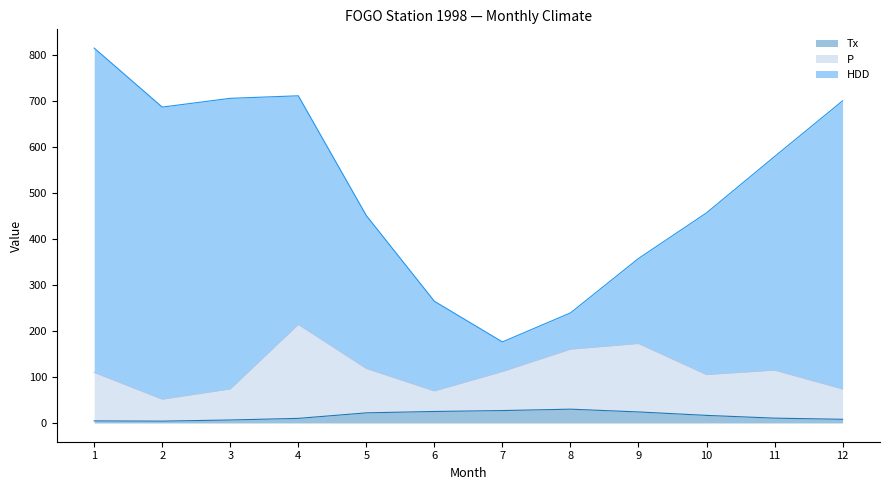

Rank the categories by Tx value from lowest to highest.

2, 1, 3, 12, 4, 11, 10, 5, 9, 6, 7, 8